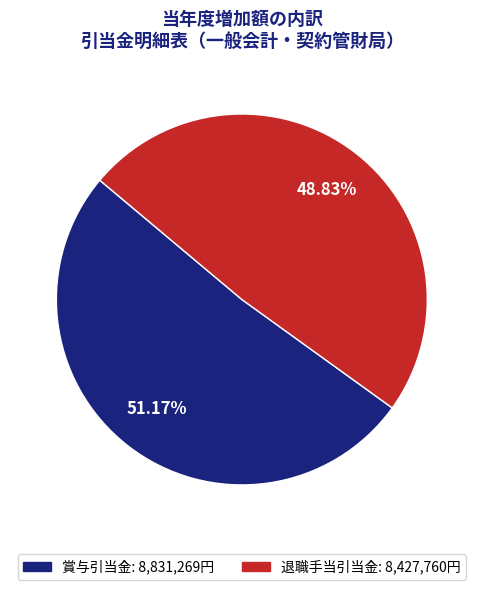

How many slices are in this pie chart?

2